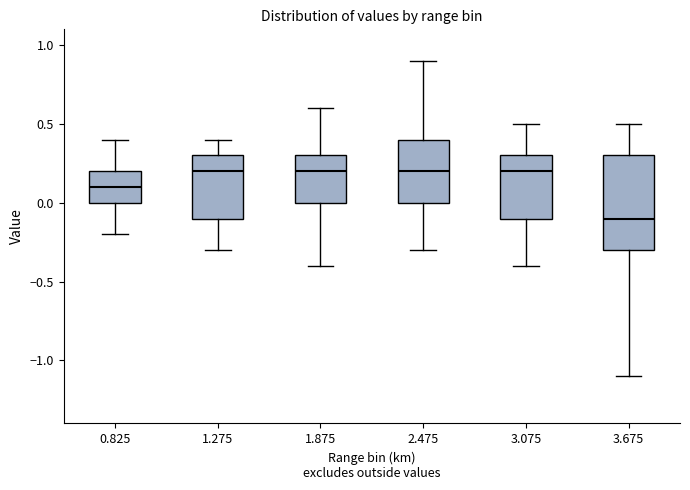

Reading left to right, read every box against the y-axis: the position of its median line, the range the box covers, and the ends of its whiskers. The values are not printed on the chart, so give them approximately, as read against the axis.

0.825: median 0.1, box 0.0 to 0.2, whiskers -0.2 to 0.4
1.275: median 0.2, box -0.1 to 0.3, whiskers -0.3 to 0.4
1.875: median 0.2, box 0.0 to 0.3, whiskers -0.4 to 0.6
2.475: median 0.2, box 0.0 to 0.4, whiskers -0.3 to 0.9
3.075: median 0.2, box -0.1 to 0.3, whiskers -0.4 to 0.5
3.675: median -0.1, box -0.3 to 0.3, whiskers -1.1 to 0.5